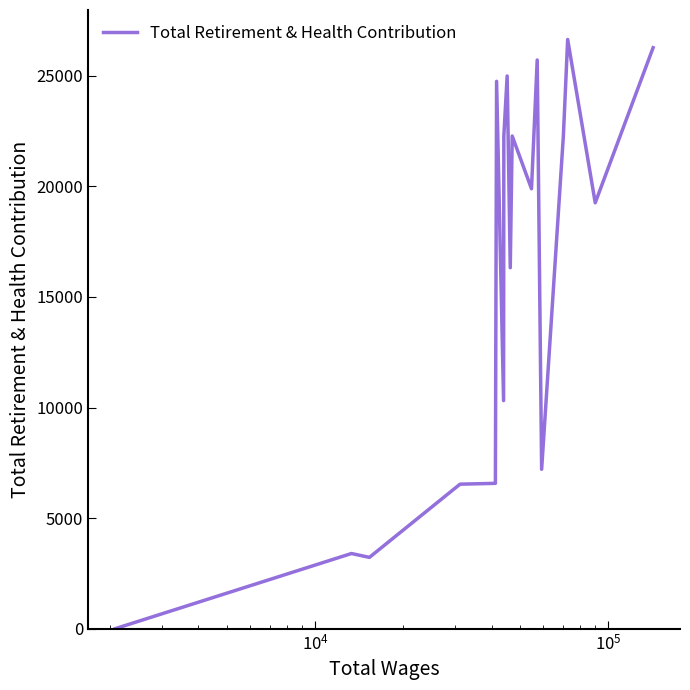

What is the difference between the maximum and minimum values?

26640